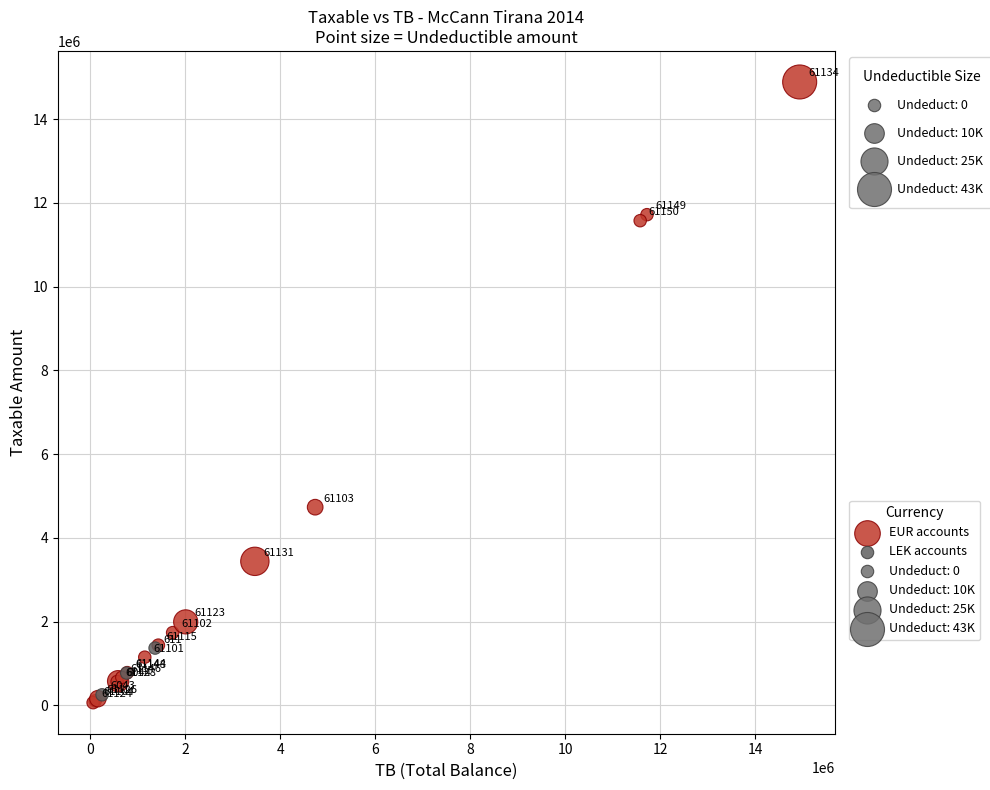

Which series reaches the maximum Y coordinate?

EUR accounts